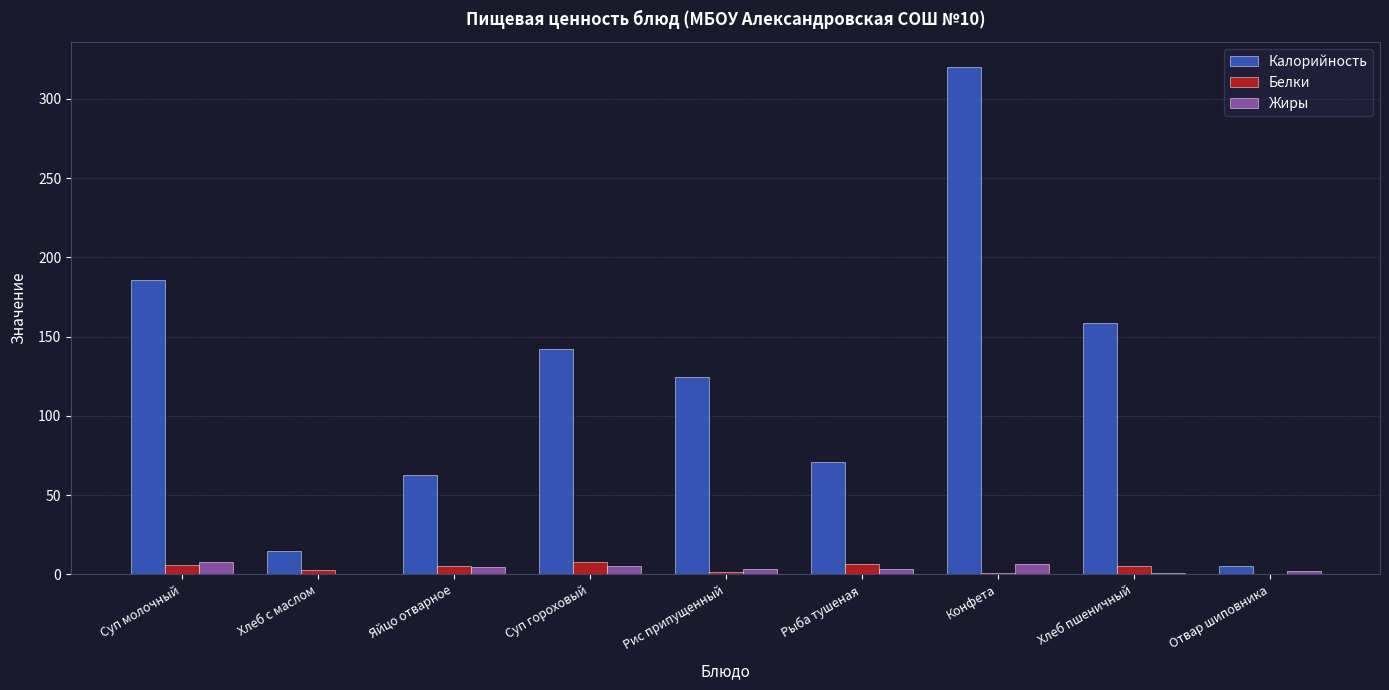

Which label corresponds to the largest value in the chart?

Конфета